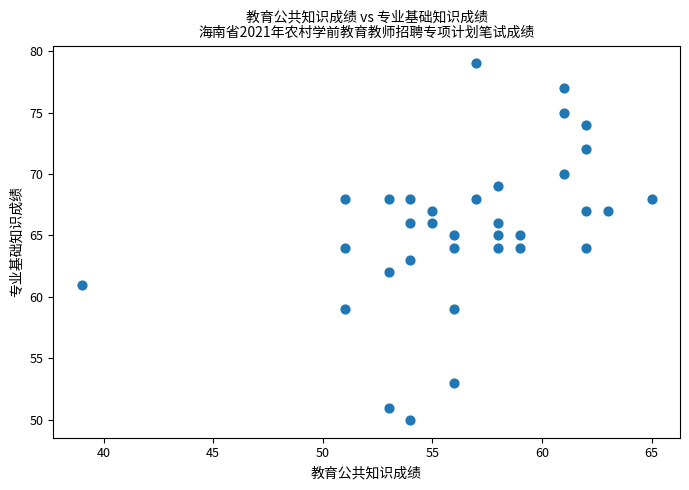

What is the range of Y values (max minus min)?

29